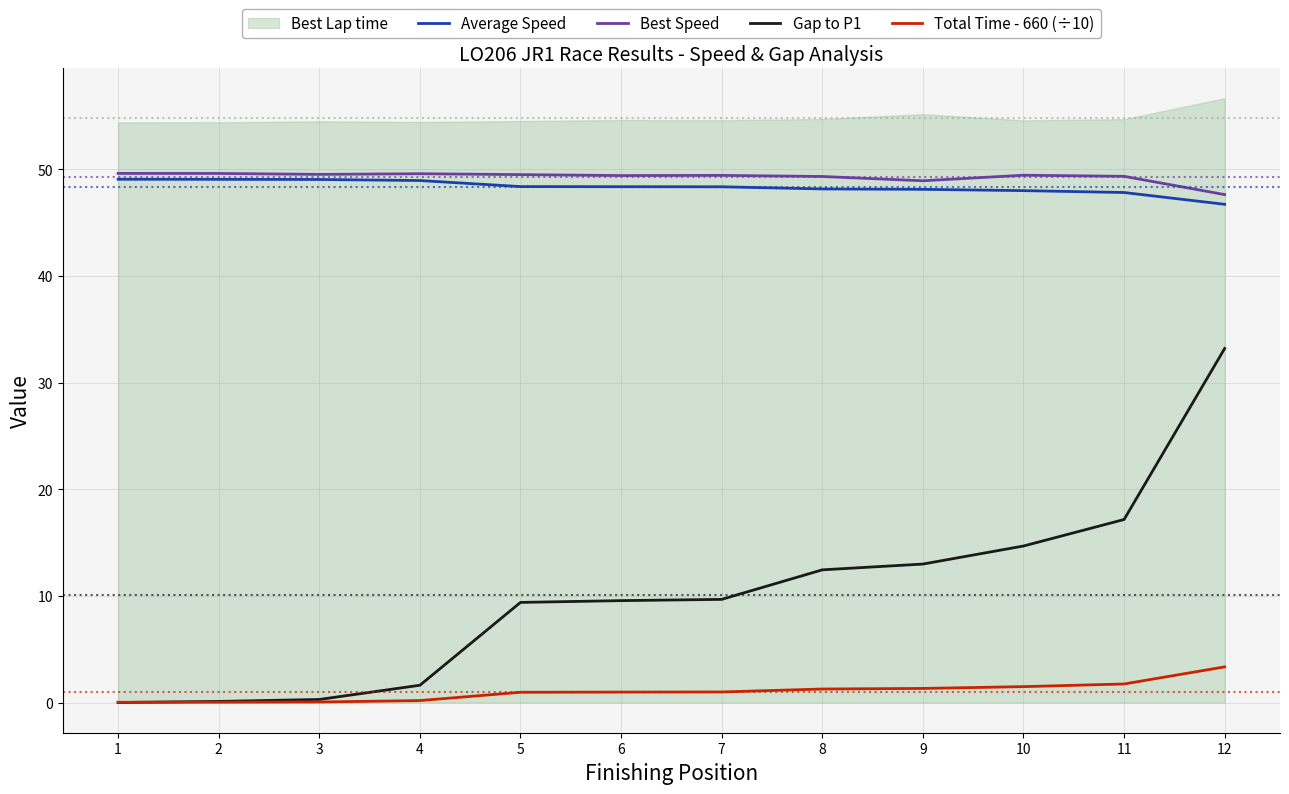

How many data points in Gap to P1 are above 9?

8